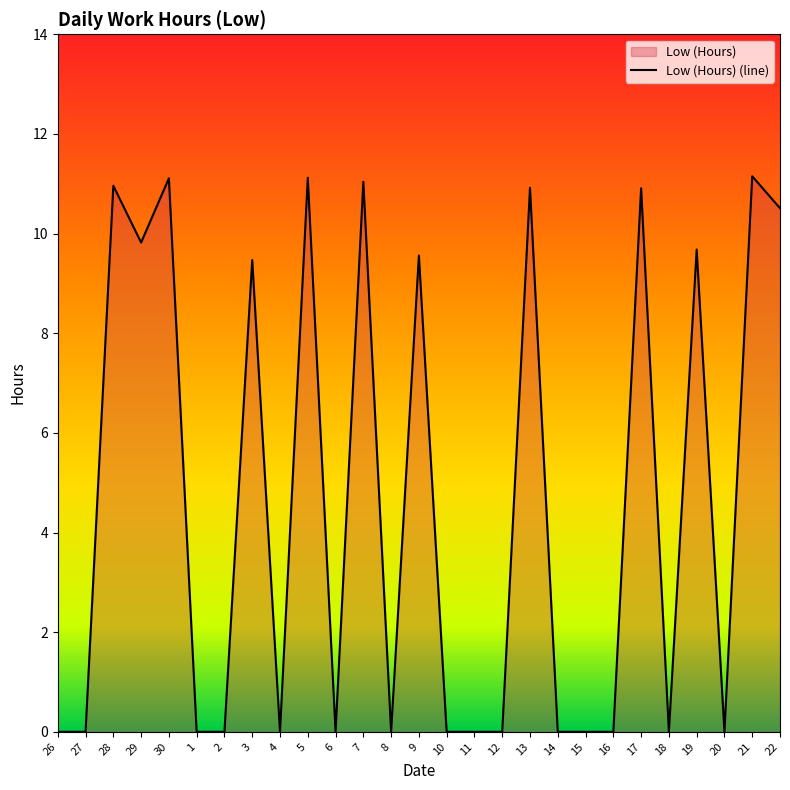

How many interior local valleys (lower than both neighbors) does the data have?

6